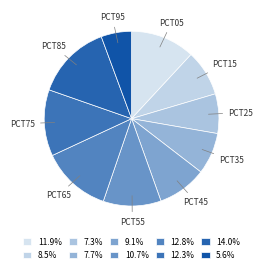

How many slices are in this pie chart?

10